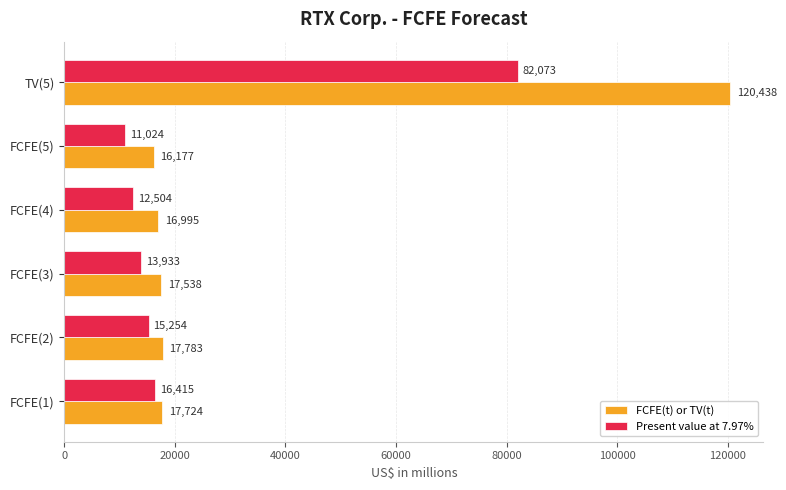

Between FCFE(4) and FCFE(5), which series saw the biggest shift?

Present value at 7.97%